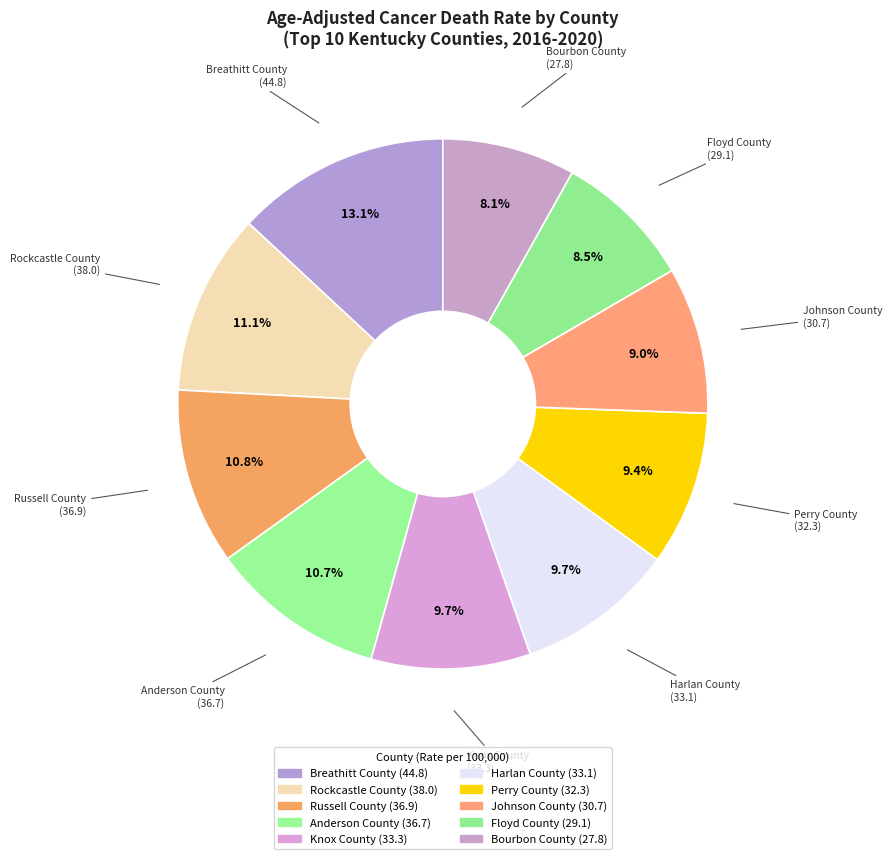

What is the change in value from Rockcastle County to Harlan County?

-4.9